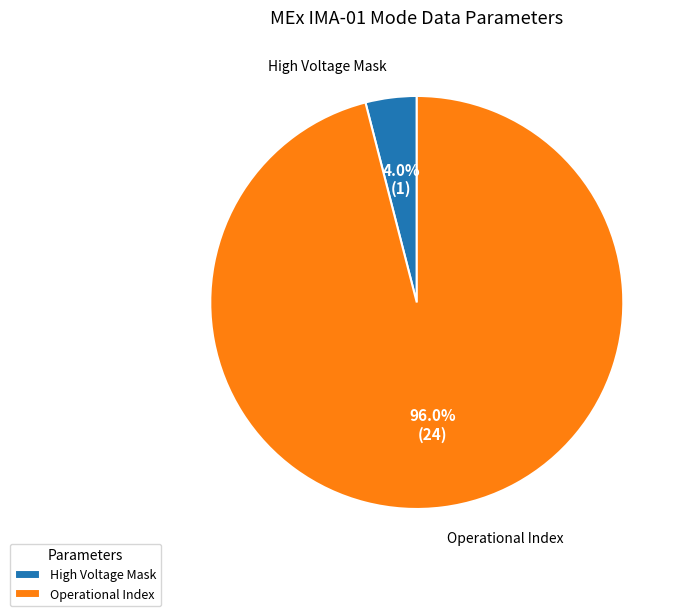

Is there any slice that represents more than half of the pie?

Yes